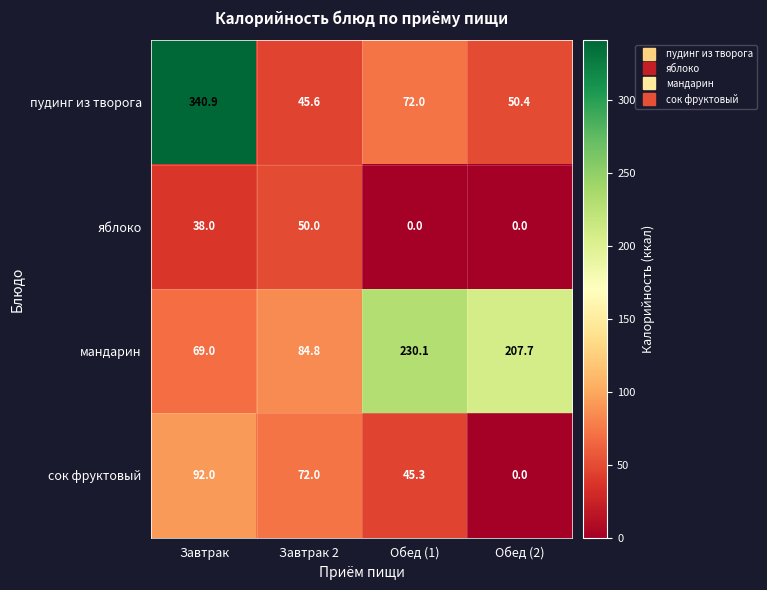

What is the sum of the сок фруктовый values at Обед (2) and Обед (1)?

45.3